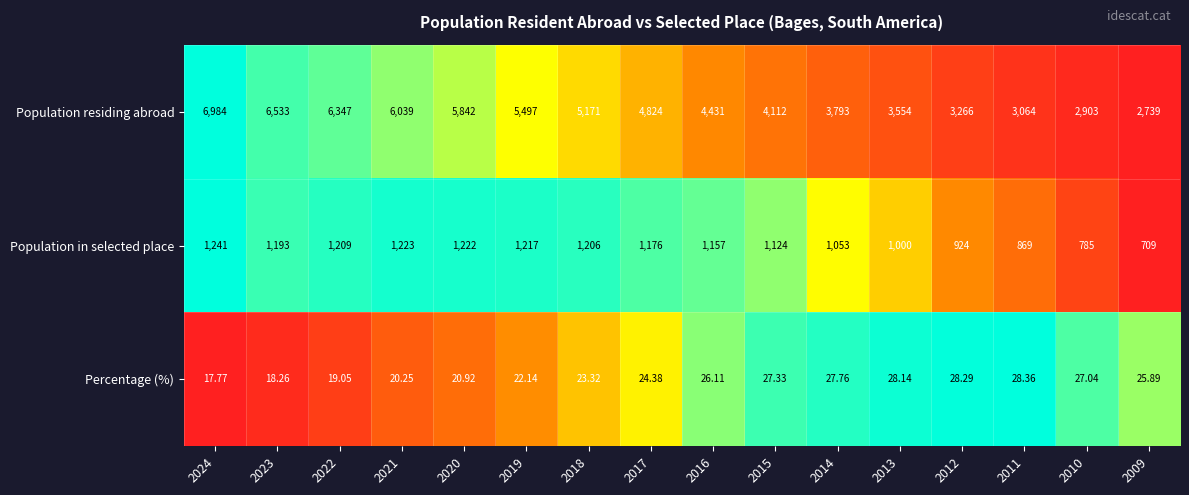

At which category does the chart reach its peak across all series?

2024